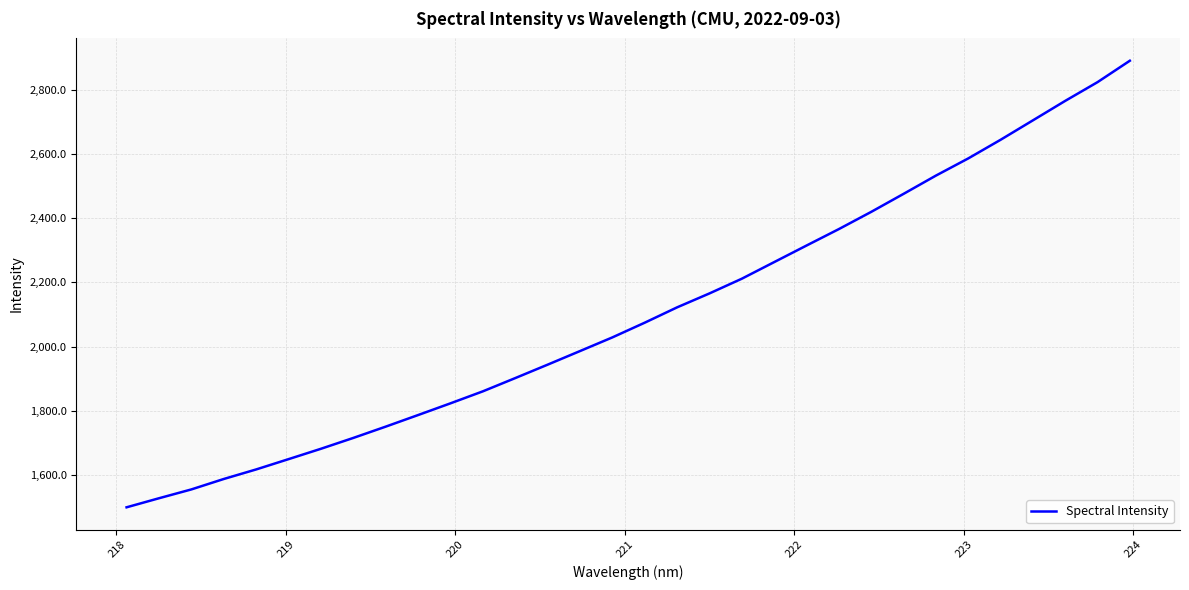

What is the minimum value shown in the chart?

1500.3